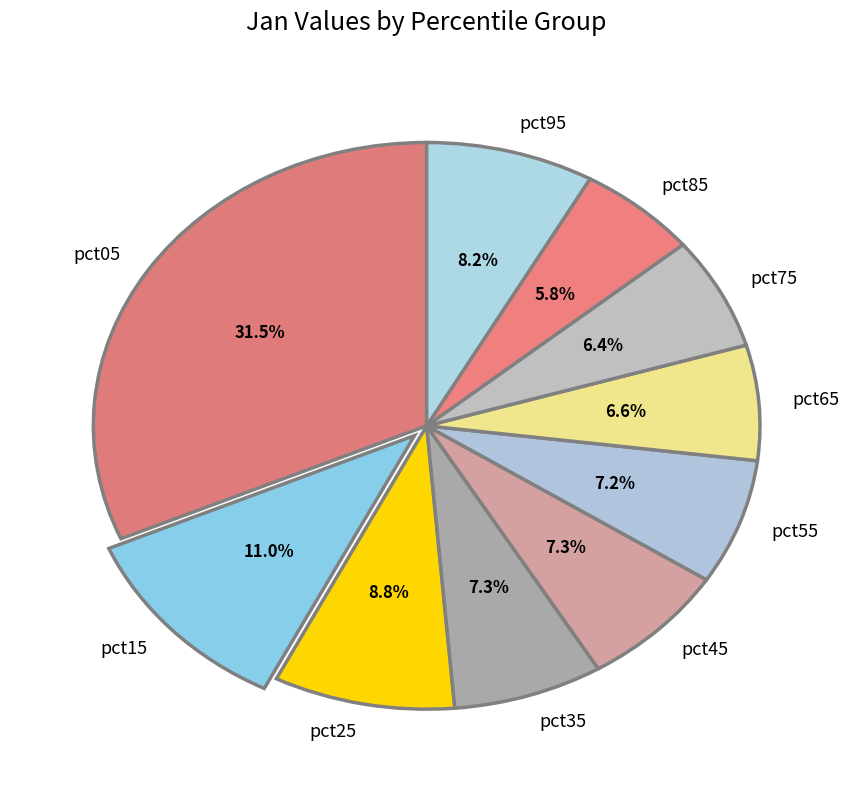

Is it true that pct55 is 7% of the pie?

True